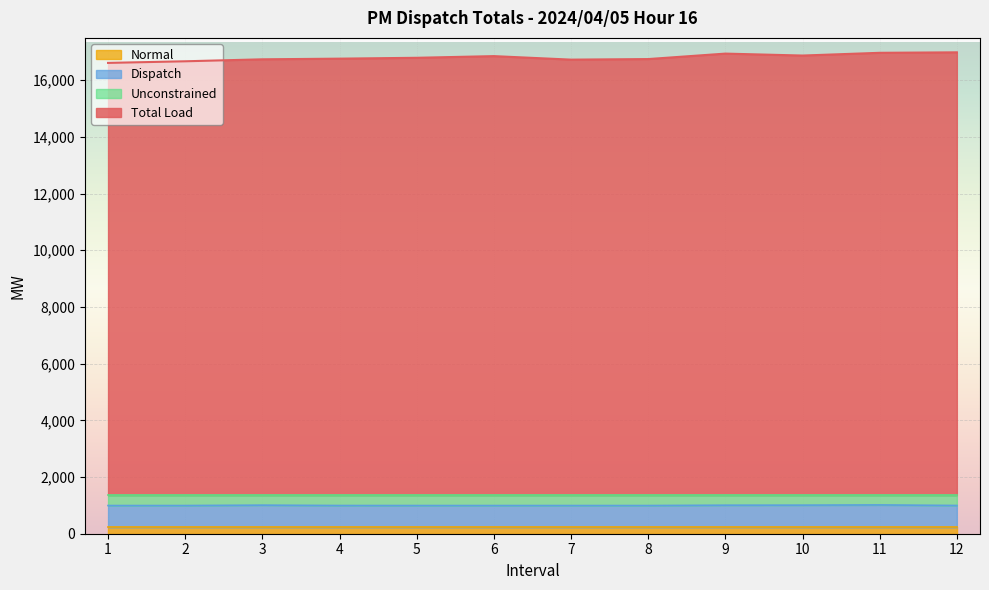

At which category does the chart reach its peak across all series?

12